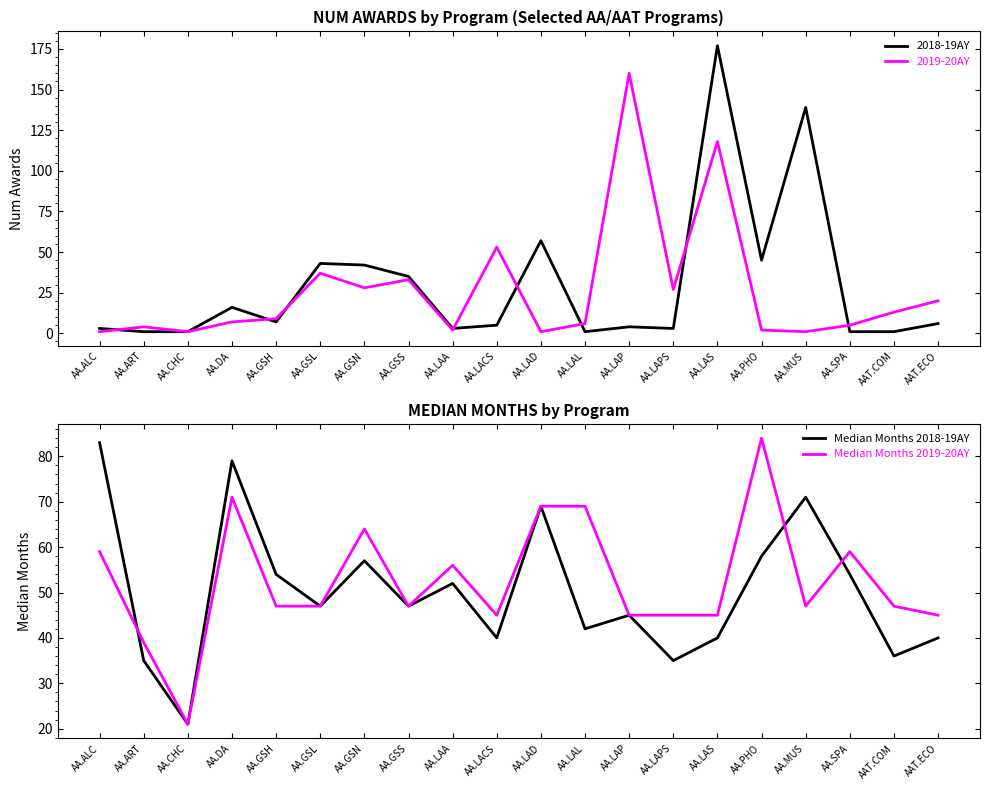

What is the difference between the second highest and minimum values in the 2019-20AY series?

117